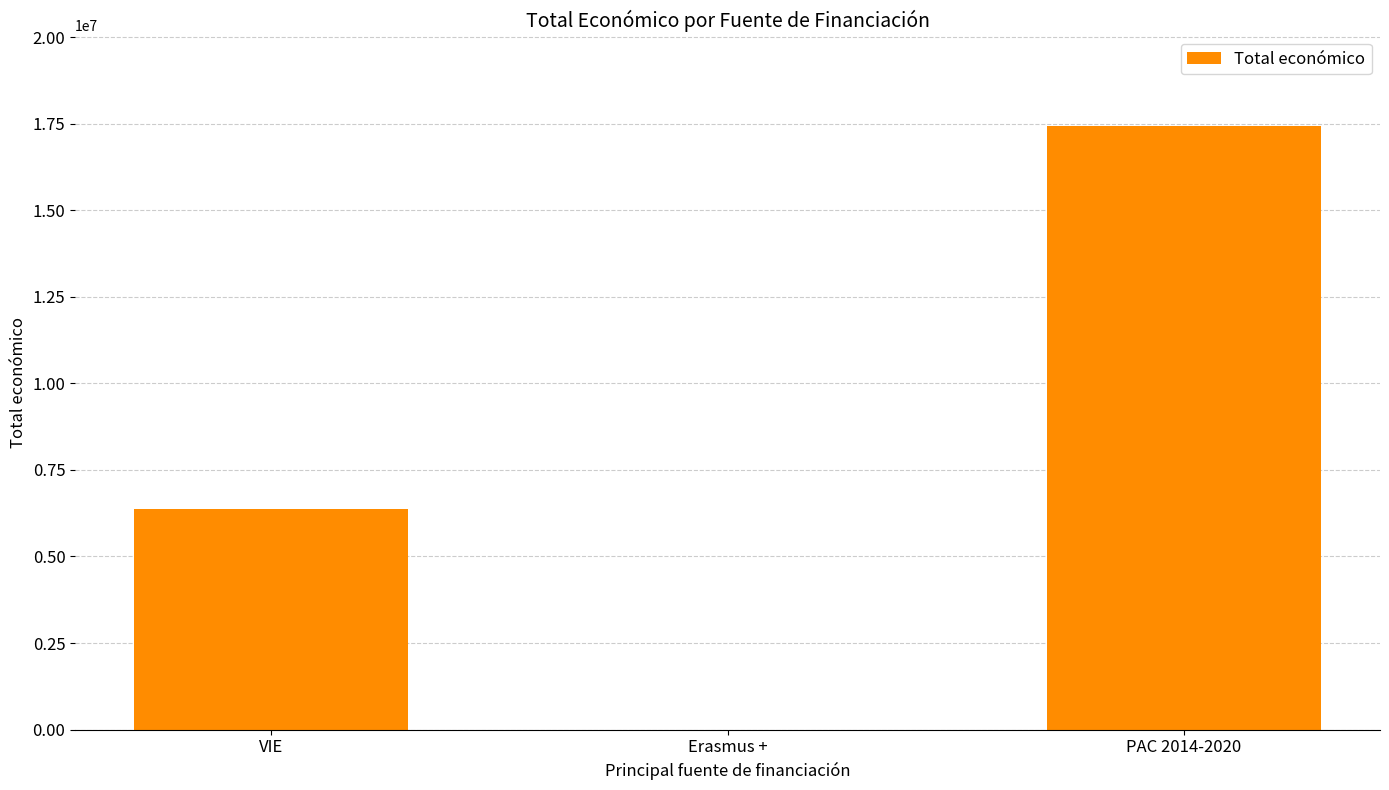

What is the sum of all values?

23787237